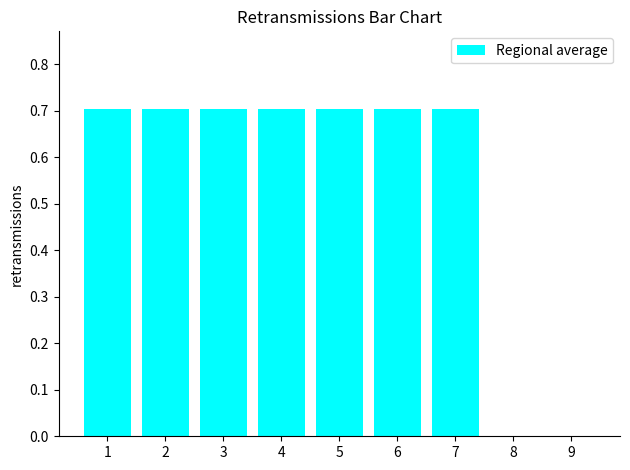

Where does the data first go above 0?

1